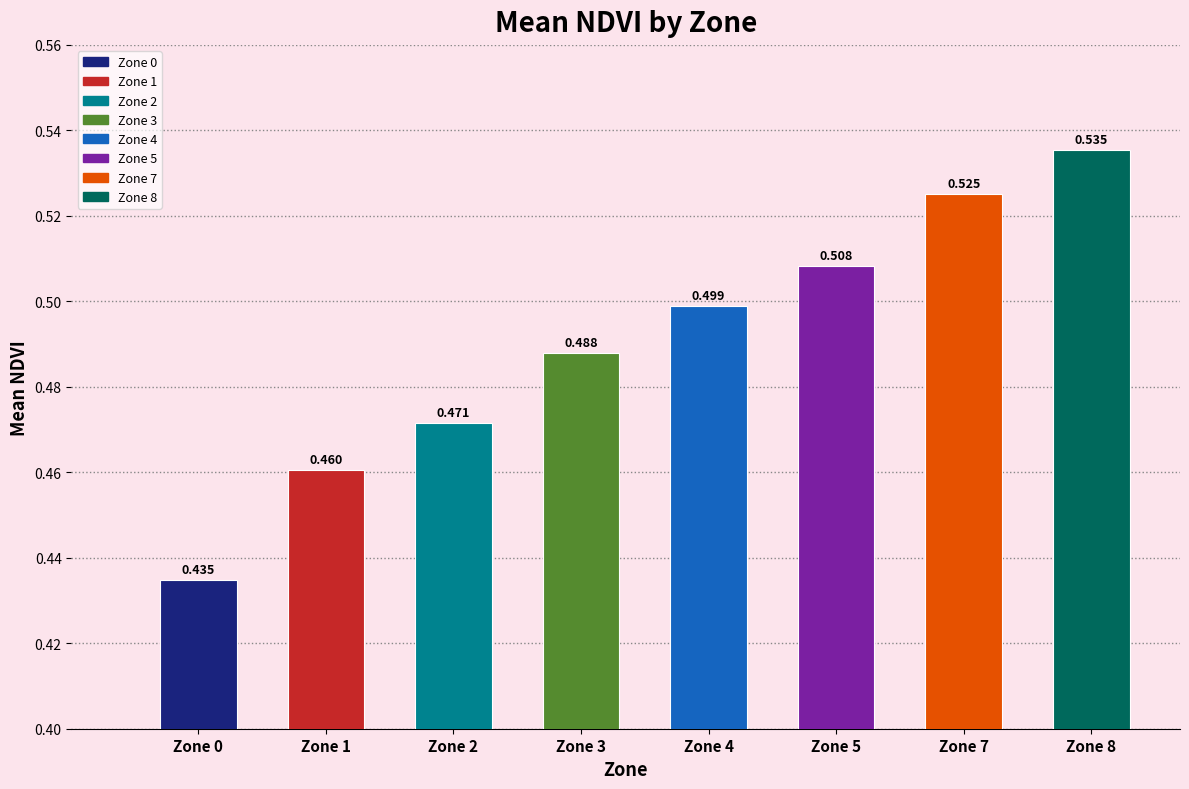

Reading left to right, transcribe all the data shown in this chart.

0.4	0.5	0.5	0.5	0.5	0.5	0.5	0.5